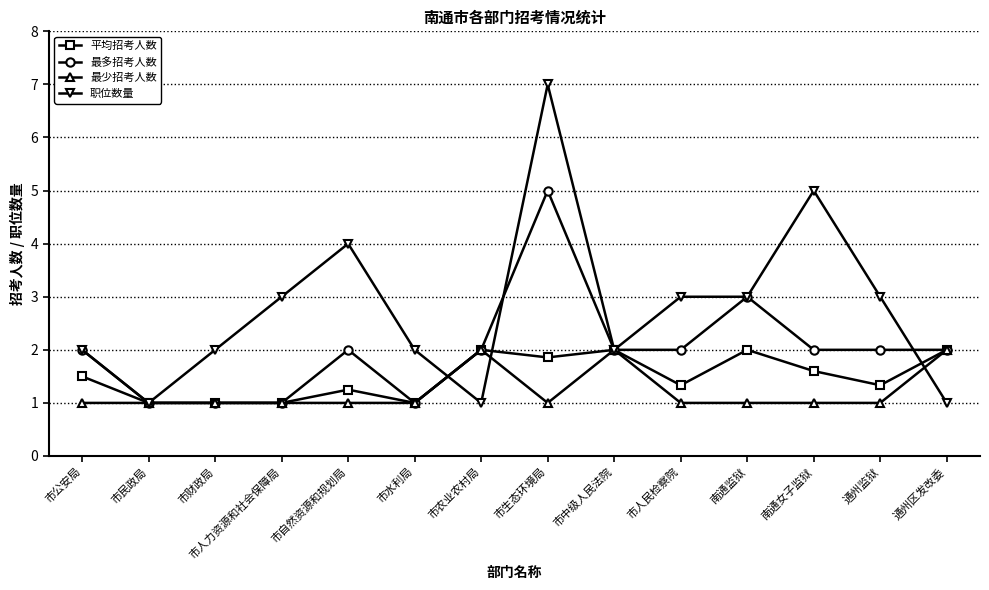

At which label is 职位数量 closest to 4?

市自然资源和规划局